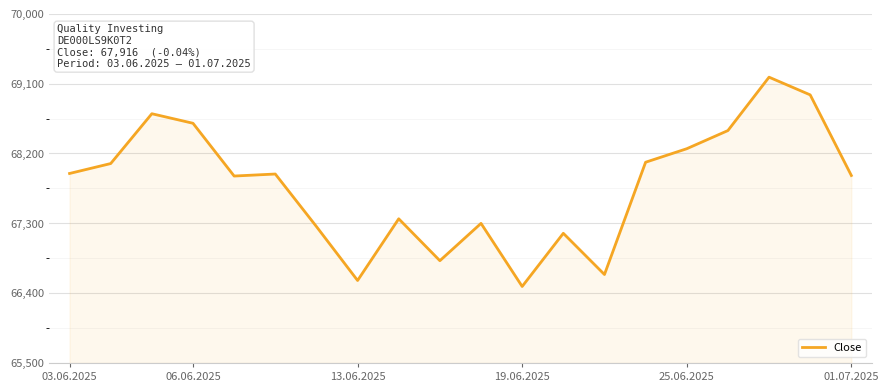

What is the maximum value shown in the chart?

69183